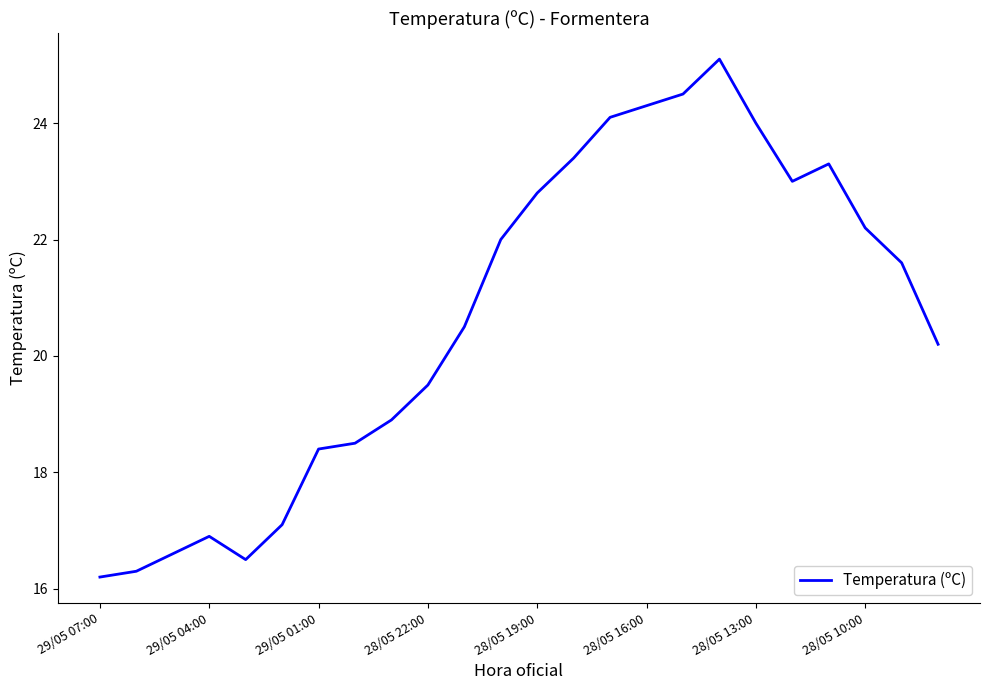

What is the minimum value shown in the chart?

16.2